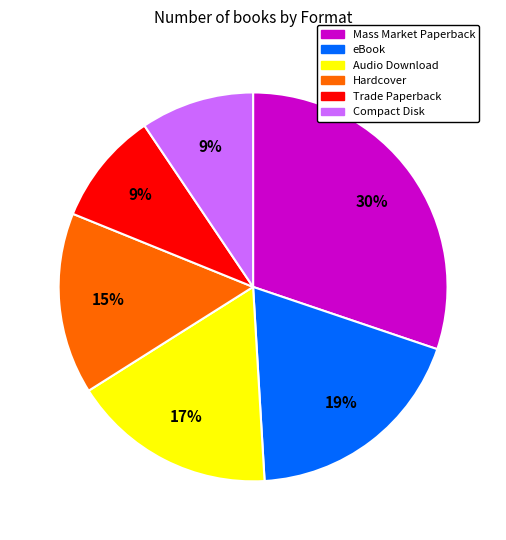

Which category has the biggest portion of the pie?

Mass Market Paperback